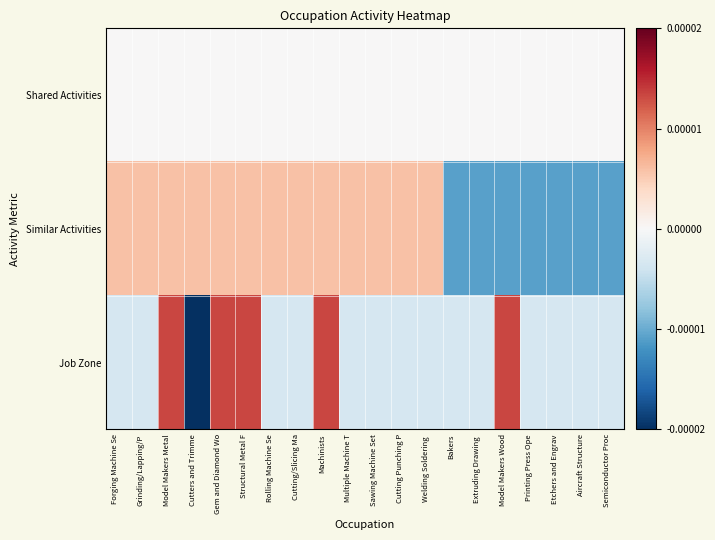

Which series has the largest range (max minus min)?

Job Zone